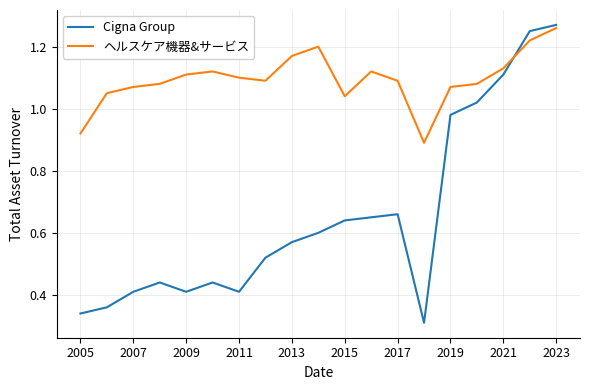

Rank the series by their average value, from highest to lowest.

ヘルスケア機器&サービス, Cigna Group